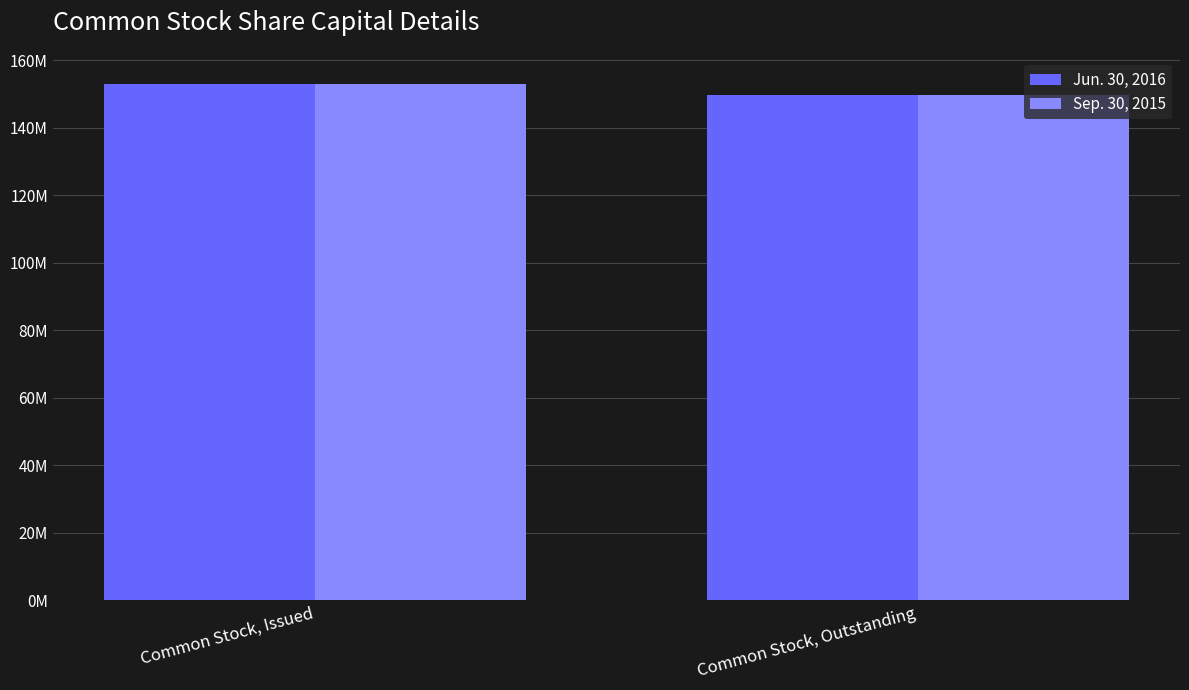

What is the label of the 2nd bar from the left?

Common Stock, Outstanding